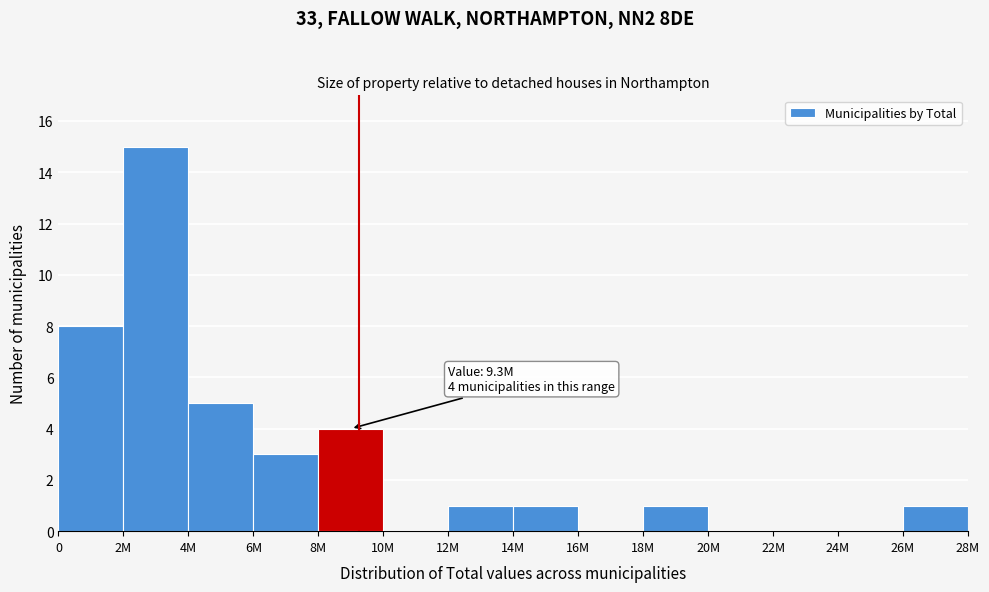

Reading left to right, transcribe all the data shown in this chart.

0=8	2M=15	4M=5	6M=3	8M=4	10M=0	12M=1	14M=1	16M=0	18M=1	20M=0	22M=0	24M=0	26M=1